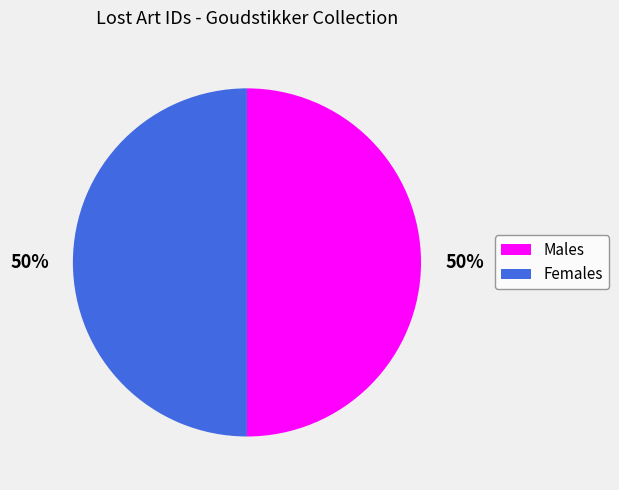

To the nearest percent, what is the average slice percentage?

50%